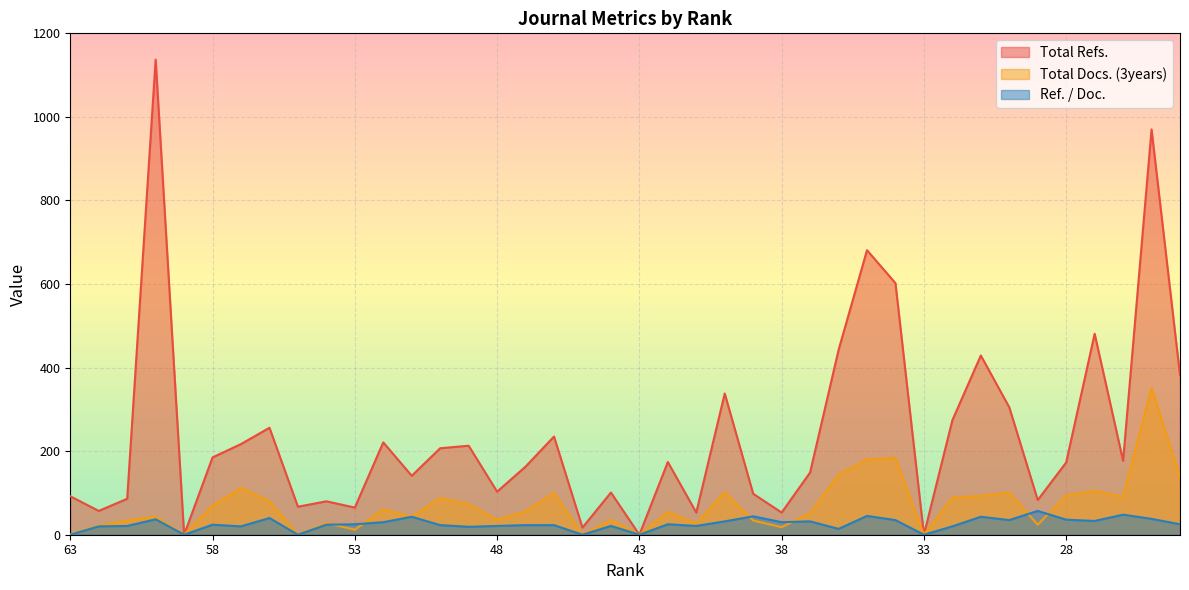

What is the difference between the Total Docs. (3years) values at 32 and 41?

62